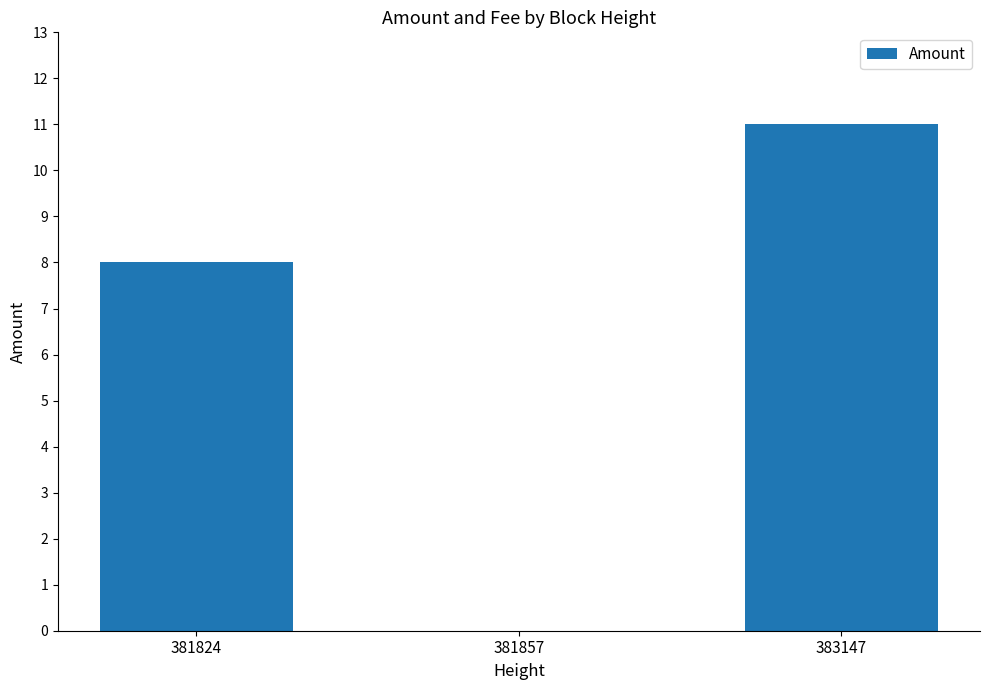

True or false: the data shows 7 at 383147.

False